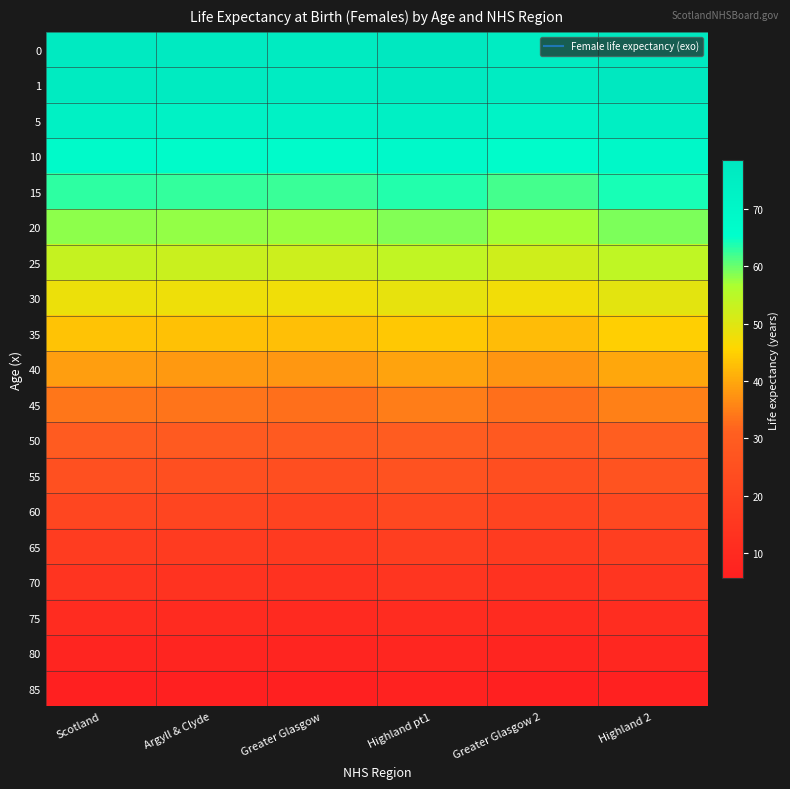

Reading left to right, extract all data points from this chart.

0: Scotland=77.3	Argyll & Clyde=77.0	Greater Glasgow=76.7	Highland pt1=78.0	Greater Glasgow 2=76.2	Highland 2=78.5
1: Scotland=76.8	Argyll & Clyde=76.5	Greater Glasgow=76.2	Highland pt1=77.3	Greater Glasgow 2=75.7	Highland 2=77.9
5: Scotland=72.9	Argyll & Clyde=72.5	Greater Glasgow=72.3	Highland pt1=73.4	Greater Glasgow 2=71.8	Highland 2=74.0
10: Scotland=67.9	Argyll & Clyde=67.6	Greater Glasgow=67.3	Highland pt1=68.5	Greater Glasgow 2=66.9	Highland 2=69.0
15: Scotland=63.0	Argyll & Clyde=62.7	Greater Glasgow=62.4	Highland pt1=63.5	Greater Glasgow 2=61.9	Highland 2=64.1
20: Scotland=58.1	Argyll & Clyde=57.7	Greater Glasgow=57.5	Highland pt1=58.6	Greater Glasgow 2=57.0	Highland 2=59.1
25: Scotland=53.2	Argyll & Clyde=52.9	Greater Glasgow=52.6	Highland pt1=53.8	Greater Glasgow 2=52.1	Highland 2=54.3
30: Scotland=48.3	Argyll & Clyde=47.9	Greater Glasgow=47.6	Highland pt1=48.9	Greater Glasgow 2=47.3	Highland 2=49.4
35: Scotland=43.4	Argyll & Clyde=43.0	Greater Glasgow=42.8	Highland pt1=44.0	Greater Glasgow 2=42.4	Highland 2=44.6
40: Scotland=38.6	Argyll & Clyde=38.3	Greater Glasgow=38.0	Highland pt1=39.2	Greater Glasgow 2=37.6	Highland 2=39.8
45: Scotland=34.0	Argyll & Clyde=33.5	Greater Glasgow=33.2	Highland pt1=34.7	Greater Glasgow 2=33.0	Highland 2=35.2
50: Scotland=29.4	Argyll & Clyde=29.0	Greater Glasgow=28.7	Highland pt1=30.0	Greater Glasgow 2=28.5	Highland 2=30.5
55: Scotland=25.0	Argyll & Clyde=24.6	Greater Glasgow=24.3	Highland pt1=25.7	Greater Glasgow 2=24.2	Highland 2=26.1
60: Scotland=20.8	Argyll & Clyde=20.4	Greater Glasgow=20.1	Highland pt1=21.6	Greater Glasgow 2=20.1	Highland 2=21.9
65: Scotland=17.0	Argyll & Clyde=16.7	Greater Glasgow=16.4	Highland pt1=17.8	Greater Glasgow 2=16.4	Highland 2=17.9
70: Scotland=13.6	Argyll & Clyde=13.3	Greater Glasgow=13.0	Highland pt1=14.2	Greater Glasgow 2=13.2	Highland 2=14.3
75: Scotland=10.6	Argyll & Clyde=10.3	Greater Glasgow=10.1	Highland pt1=10.9	Greater Glasgow 2=10.3	Highland 2=11.1
80: Scotland=8.0	Argyll & Clyde=7.9	Greater Glasgow=7.7	Highland pt1=8.3	Greater Glasgow 2=7.9	Highland 2=8.5
85: Scotland=6.0	Argyll & Clyde=5.8	Greater Glasgow=5.6	Highland pt1=6.5	Greater Glasgow 2=5.8	Highland 2=6.4